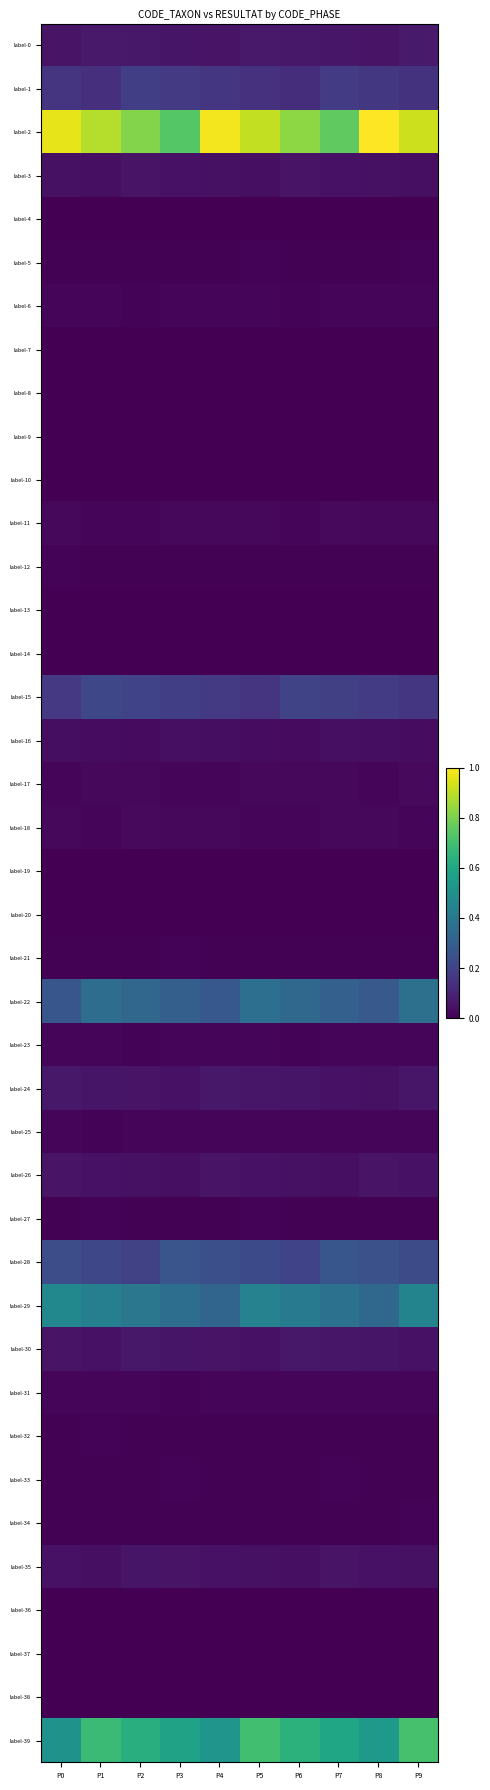

Reading left to right, extract all data points from this chart.

label-0: P0=0.1	P1=0.1	P2=0.1	P3=0.1	P4=0.1	P5=0.1	P6=0.1	P7=0.1	P8=0.1	P9=0.1
label-1: P0=0.2	P1=0.1	P2=0.2	P3=0.2	P4=0.2	P5=0.1	P6=0.1	P7=0.2	P8=0.2	P9=0.1
label-2: P0=1.0	P1=0.9	P2=0.8	P3=0.7	P4=1.0	P5=0.9	P6=0.8	P7=0.8	P8=1.0	P9=0.9
label-3: P0=0.0	P1=0.0	P2=0.1	P3=0.0	P4=0.0	P5=0.0	P6=0.1	P7=0.1	P8=0.0	P9=0.0
label-4: P0=0.0	P1=0.0	P2=0.0	P3=0.0	P4=0.0	P5=0.0	P6=0.0	P7=0.0	P8=0.0	P9=0.0
label-5: P0=0.0	P1=0.0	P2=0.0	P3=0.0	P4=0.0	P5=0.0	P6=0.0	P7=0.0	P8=0.0	P9=0.0
label-6: P0=0.0	P1=0.0	P2=0.0	P3=0.0	P4=0.0	P5=0.0	P6=0.0	P7=0.0	P8=0.0	P9=0.0
label-7: P0=0.0	P1=0.0	P2=0.0	P3=0.0	P4=0.0	P5=0.0	P6=0.0	P7=0.0	P8=0.0	P9=0.0
label-8: P0=0.0	P1=0.0	P2=0.0	P3=0.0	P4=0.0	P5=0.0	P6=0.0	P7=0.0	P8=0.0	P9=0.0
label-9: P0=0.0	P1=0.0	P2=0.0	P3=0.0	P4=0.0	P5=0.0	P6=0.0	P7=0.0	P8=0.0	P9=0.0
label-10: P0=0.0	P1=0.0	P2=0.0	P3=0.0	P4=0.0	P5=0.0	P6=0.0	P7=0.0	P8=0.0	P9=0.0
label-11: P0=0.0	P1=0.0	P2=0.0	P3=0.0	P4=0.0	P5=0.0	P6=0.0	P7=0.0	P8=0.0	P9=0.0
label-12: P0=0.0	P1=0.0	P2=0.0	P3=0.0	P4=0.0	P5=0.0	P6=0.0	P7=0.0	P8=0.0	P9=0.0
label-13: P0=0.0	P1=0.0	P2=0.0	P3=0.0	P4=0.0	P5=0.0	P6=0.0	P7=0.0	P8=0.0	P9=0.0
label-14: P0=0.0	P1=0.0	P2=0.0	P3=0.0	P4=0.0	P5=0.0	P6=0.0	P7=0.0	P8=0.0	P9=0.0
label-15: P0=0.2	P1=0.2	P2=0.2	P3=0.2	P4=0.2	P5=0.2	P6=0.2	P7=0.2	P8=0.2	P9=0.2
label-16: P0=0.0	P1=0.0	P2=0.0	P3=0.0	P4=0.0	P5=0.0	P6=0.0	P7=0.0	P8=0.0	P9=0.0
label-17: P0=0.0	P1=0.0	P2=0.0	P3=0.0	P4=0.0	P5=0.0	P6=0.0	P7=0.0	P8=0.0	P9=0.0
label-18: P0=0.0	P1=0.0	P2=0.0	P3=0.0	P4=0.0	P5=0.0	P6=0.0	P7=0.0	P8=0.0	P9=0.0
label-19: P0=0.0	P1=0.0	P2=0.0	P3=0.0	P4=0.0	P5=0.0	P6=0.0	P7=0.0	P8=0.0	P9=0.0
label-20: P0=0.0	P1=0.0	P2=0.0	P3=0.0	P4=0.0	P5=0.0	P6=0.0	P7=0.0	P8=0.0	P9=0.0
label-21: P0=0.0	P1=0.0	P2=0.0	P3=0.0	P4=0.0	P5=0.0	P6=0.0	P7=0.0	P8=0.0	P9=0.0
label-22: P0=0.3	P1=0.4	P2=0.3	P3=0.3	P4=0.3	P5=0.4	P6=0.3	P7=0.3	P8=0.3	P9=0.4
label-23: P0=0.0	P1=0.0	P2=0.0	P3=0.0	P4=0.0	P5=0.0	P6=0.0	P7=0.0	P8=0.0	P9=0.0
label-24: P0=0.1	P1=0.1	P2=0.1	P3=0.0	P4=0.1	P5=0.1	P6=0.1	P7=0.0	P8=0.0	P9=0.1
label-25: P0=0.0	P1=0.0	P2=0.0	P3=0.0	P4=0.0	P5=0.0	P6=0.0	P7=0.0	P8=0.0	P9=0.0
label-26: P0=0.1	P1=0.0	P2=0.0	P3=0.0	P4=0.1	P5=0.0	P6=0.0	P7=0.0	P8=0.1	P9=0.1
label-27: P0=0.0	P1=0.0	P2=0.0	P3=0.0	P4=0.0	P5=0.0	P6=0.0	P7=0.0	P8=0.0	P9=0.0
label-28: P0=0.2	P1=0.2	P2=0.2	P3=0.3	P4=0.2	P5=0.2	P6=0.2	P7=0.3	P8=0.2	P9=0.2
label-29: P0=0.5	P1=0.4	P2=0.4	P3=0.4	P4=0.3	P5=0.4	P6=0.4	P7=0.4	P8=0.3	P9=0.5
label-30: P0=0.1	P1=0.0	P2=0.1	P3=0.1	P4=0.1	P5=0.0	P6=0.1	P7=0.1	P8=0.1	P9=0.0
label-31: P0=0.0	P1=0.0	P2=0.0	P3=0.0	P4=0.0	P5=0.0	P6=0.0	P7=0.0	P8=0.0	P9=0.0
label-32: P0=0.0	P1=0.0	P2=0.0	P3=0.0	P4=0.0	P5=0.0	P6=0.0	P7=0.0	P8=0.0	P9=0.0
label-33: P0=0.0	P1=0.0	P2=0.0	P3=0.0	P4=0.0	P5=0.0	P6=0.0	P7=0.0	P8=0.0	P9=0.0
label-34: P0=0.0	P1=0.0	P2=0.0	P3=0.0	P4=0.0	P5=0.0	P6=0.0	P7=0.0	P8=0.0	P9=0.0
label-35: P0=0.0	P1=0.0	P2=0.1	P3=0.1	P4=0.0	P5=0.0	P6=0.0	P7=0.1	P8=0.0	P9=0.0
label-36: P0=0.0	P1=0.0	P2=0.0	P3=0.0	P4=0.0	P5=0.0	P6=0.0	P7=0.0	P8=0.0	P9=0.0
label-37: P0=0.0	P1=0.0	P2=0.0	P3=0.0	P4=0.0	P5=0.0	P6=0.0	P7=0.0	P8=0.0	P9=0.0
label-38: P0=0.0	P1=0.0	P2=0.0	P3=0.0	P4=0.0	P5=0.0	P6=0.0	P7=0.0	P8=0.0	P9=0.0
label-39: P0=0.5	P1=0.7	P2=0.6	P3=0.6	P4=0.5	P5=0.7	P6=0.6	P7=0.6	P8=0.5	P9=0.7